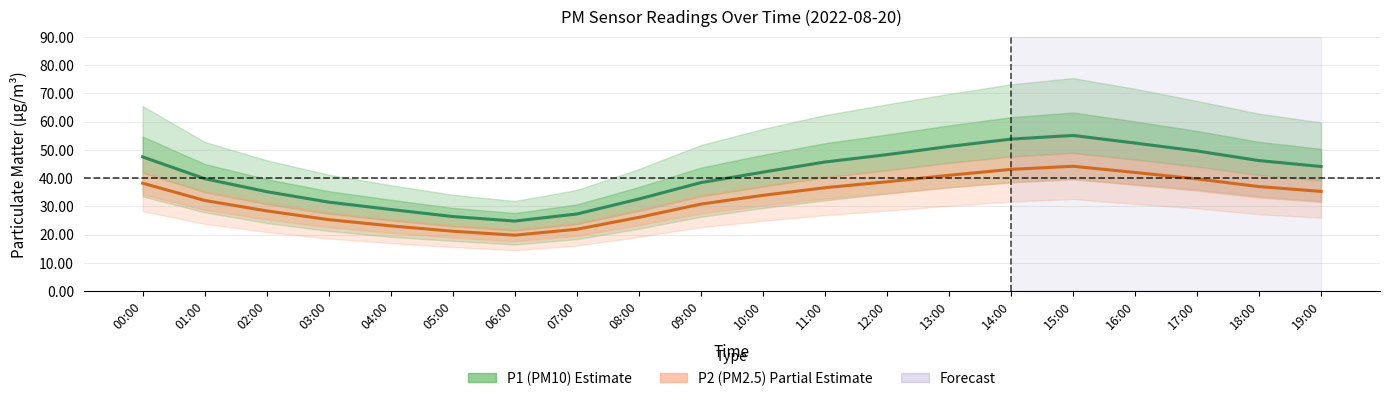

What is the maximum value for P2 (PM2.5)?

44.2